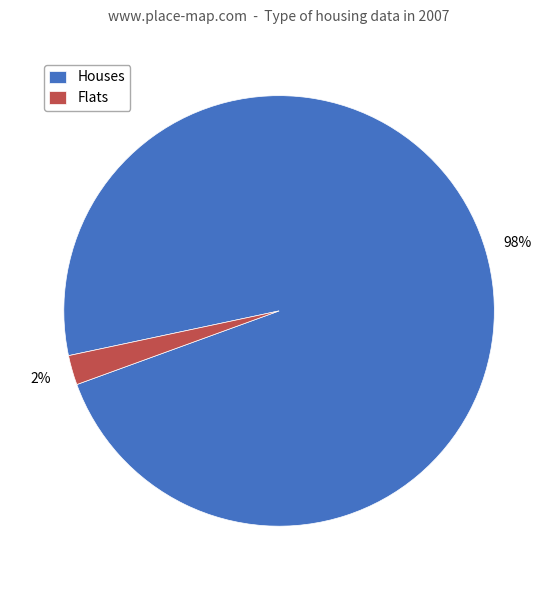

Between Flats and Houses, which is larger?

Houses